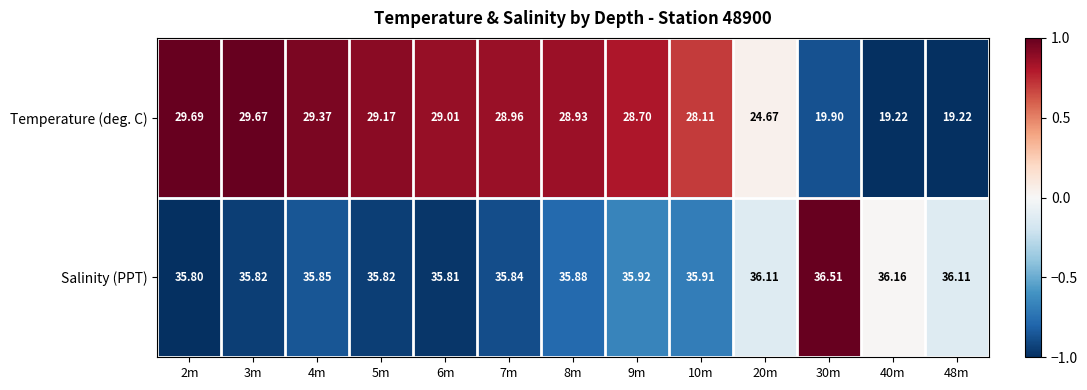

Which series has the largest total across all categories?

Salinity (PPT)